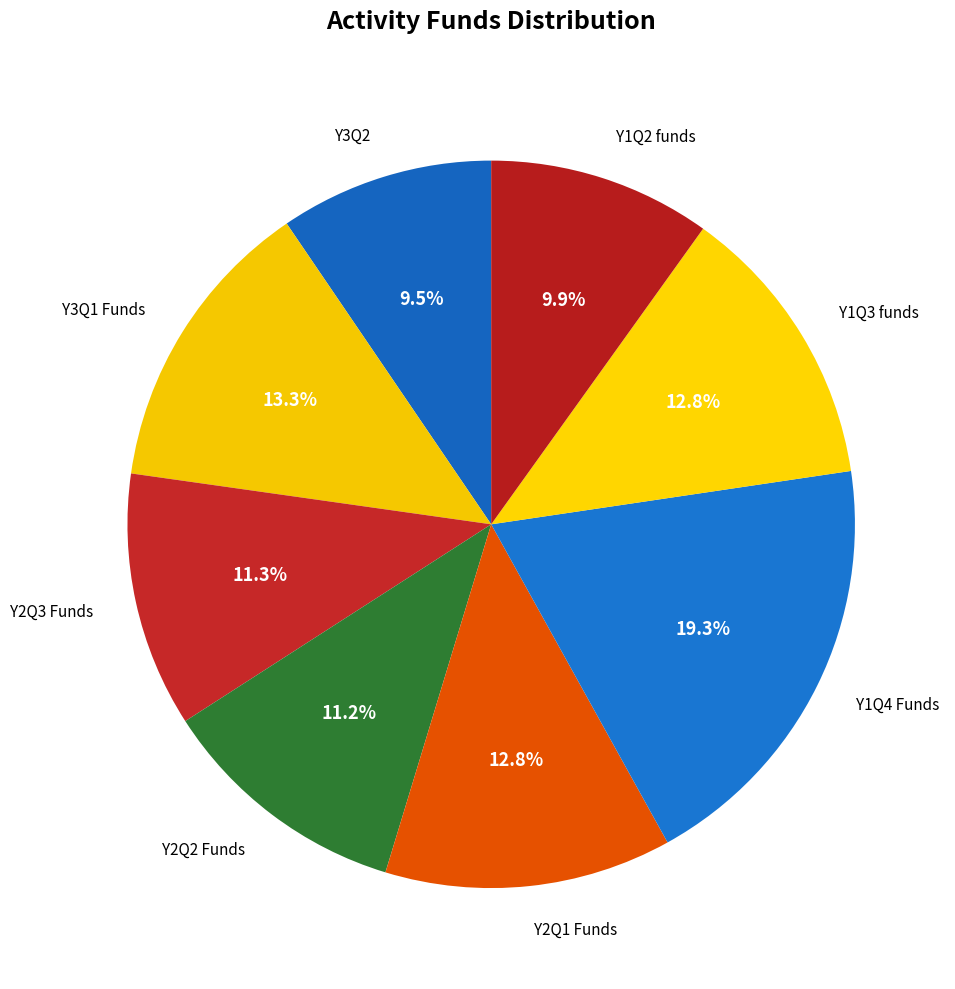

How many slices are in this pie chart?

8